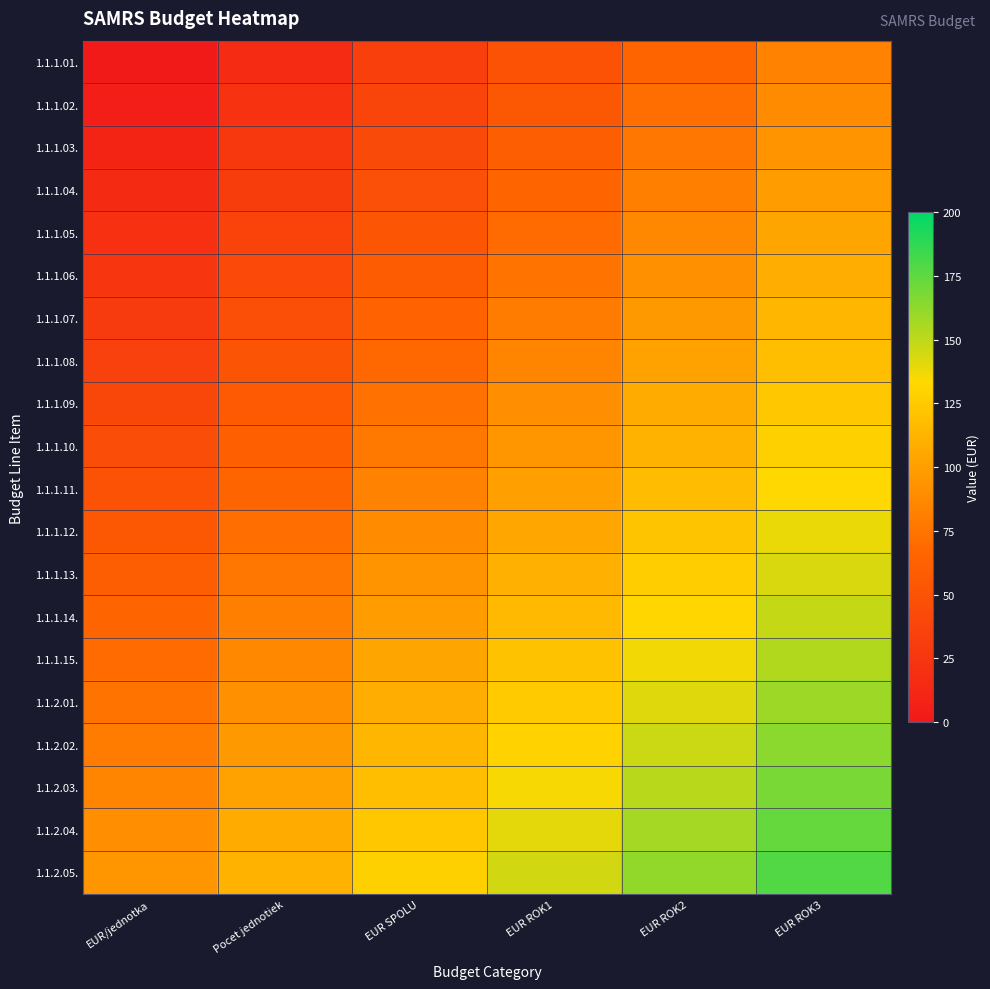

Which series has the largest total across all categories?

1.1.2.05.